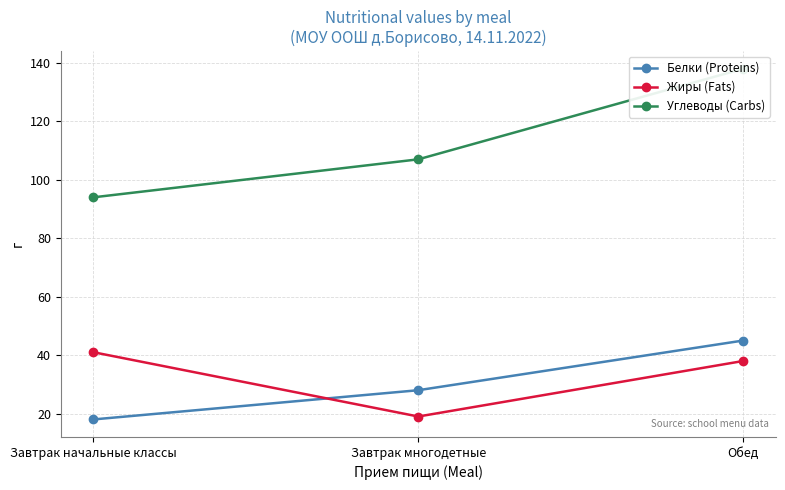

How many data points in Углеводы (Carbs) are less than 107?

1